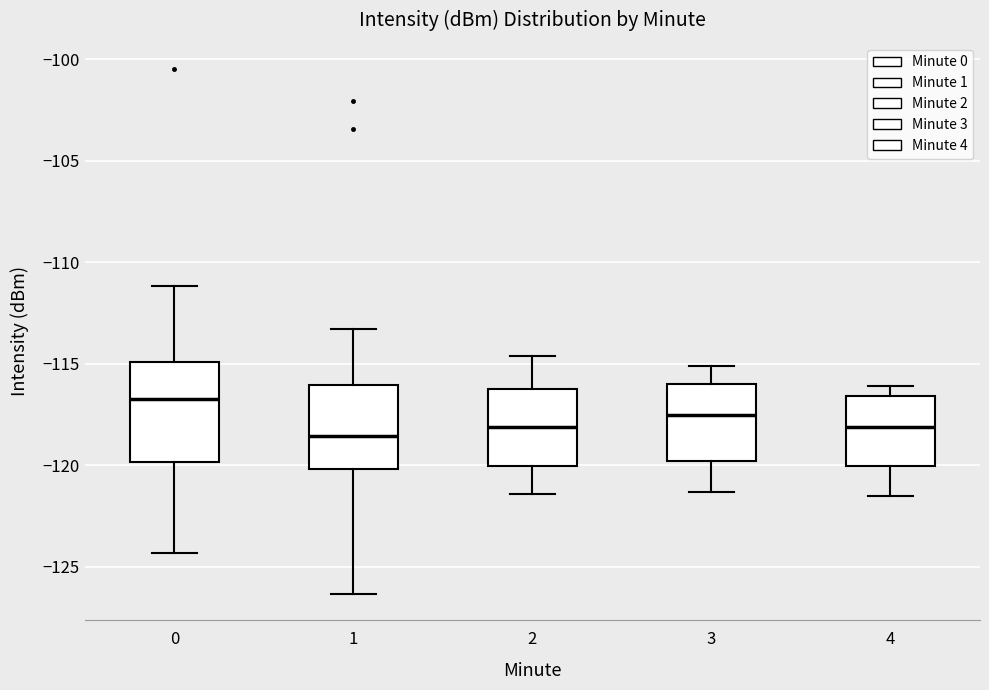

Reading left to right, read every box against the y-axis: the position of its median line, the range the box covers, and the ends of its whiskers. The values are not printed on the chart, so give them approximately, as read against the axis.

0: median -116.5, box -120.0 to -115.0, whiskers -124.5 to -111.0
1: median -118.5, box -120.0 to -116.0, whiskers -126.5 to -113.5
2: median -118.0, box -120.0 to -116.0, whiskers -121.5 to -114.5
3: median -117.5, box -120.0 to -116.0, whiskers -121.5 to -115.0
4: median -118.0, box -120.0 to -116.5, whiskers -121.5 to -116.0